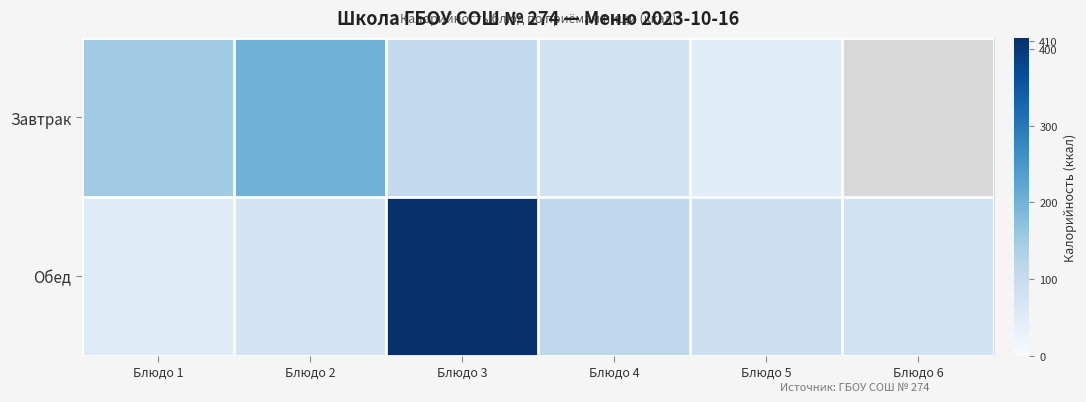

The Обед series shows 105.6 at Блюдо 6. True or false?

False